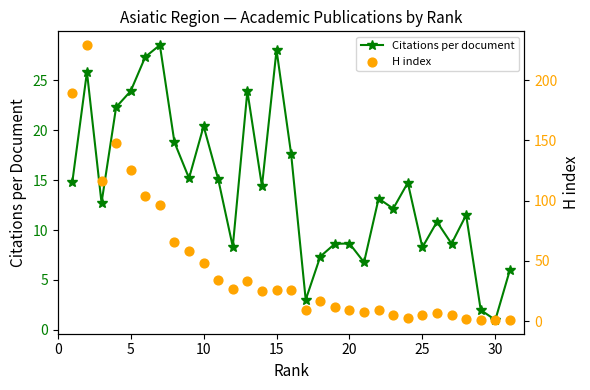

At how many categories does at least one series exceed 76?

7